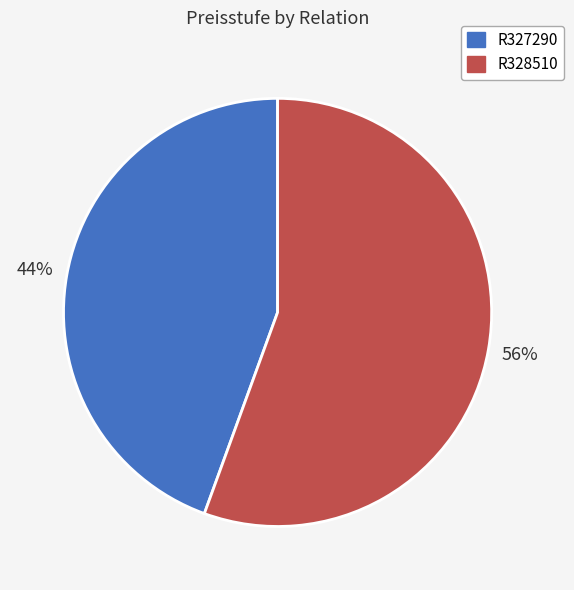

To the nearest percent, what portion does R328510 represent?

56%